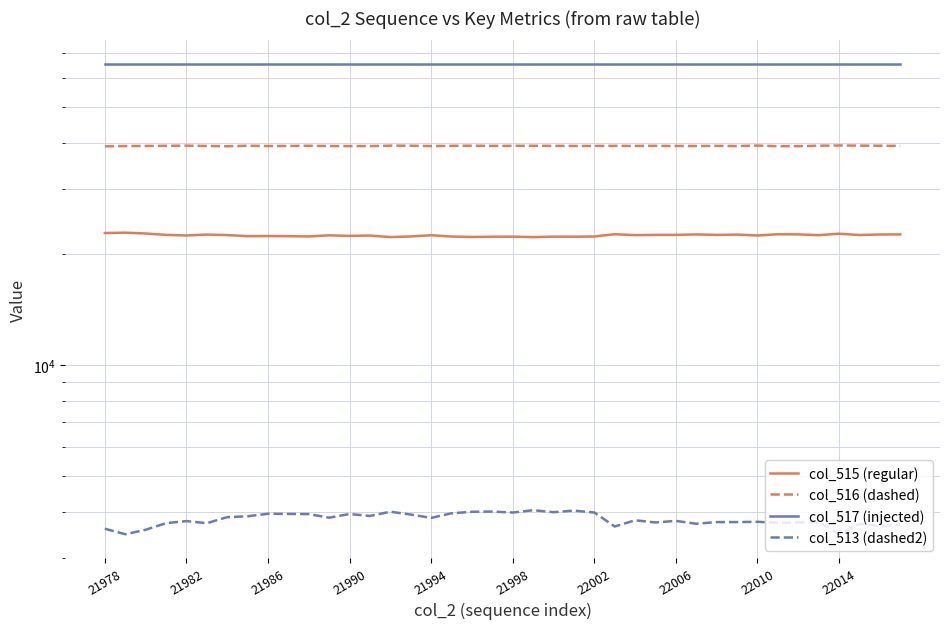

True or false: col_517 (injected) and col_513 (dashed2) intersect in this chart.

False